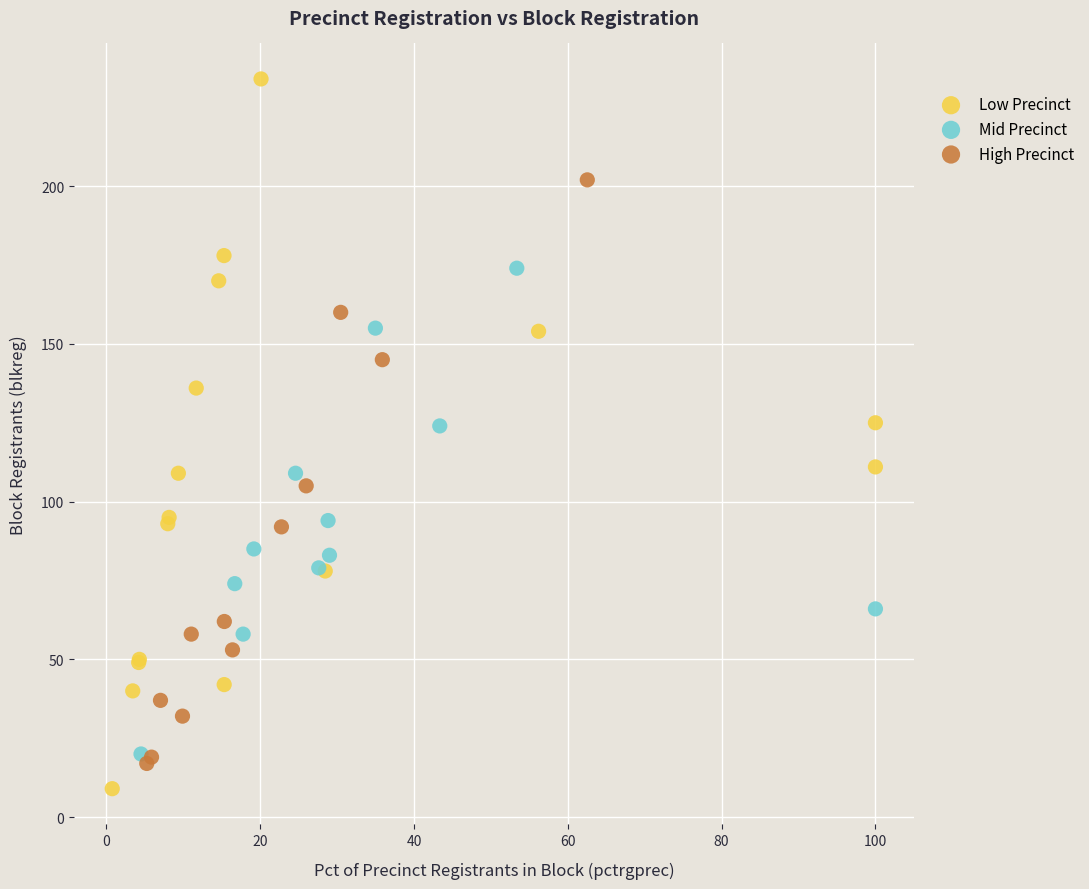

What are all the series names shown in the legend?

Low Precinct, Mid Precinct, High Precinct